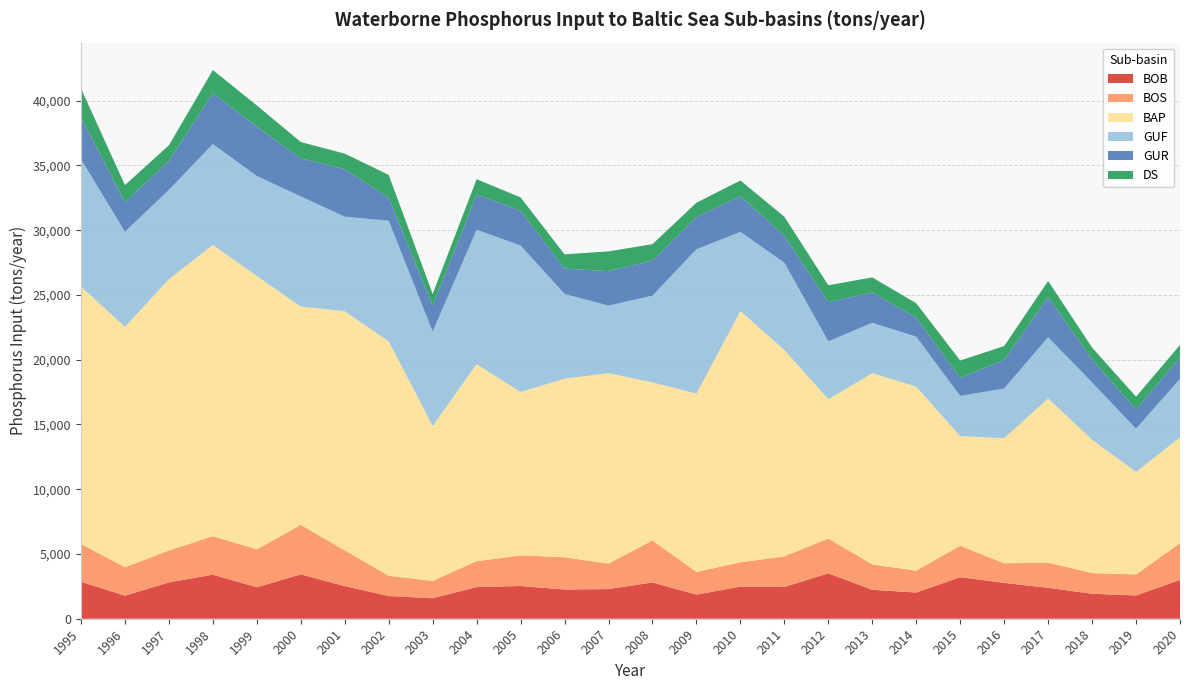

Reading left to right, what are all the values shown in this chart?

BOB: 1995=2848.4	1996=1779.3	1997=2807.0	1998=3400.9	1999=2429.2	2000=3426.4	2001=2515.8	2002=1753.8	2003=1582.6	2004=2443.7	2005=2525.0	2006=2255.1	2007=2291.1	2008=2801.5	2009=1858.2	2010=2480.7	2011=2452.3	2012=3508.7	2013=2232.7	2014=2024.1	2015=3209.5	2016=2766.3	2017=2385.4	2018=1930.3	2019=1796.2	2020=2999.4
BOS: 1995=2924.8	1996=2196.5	1997=2461.3	1998=2971.6	1999=2930.6	2000=3822.9	2001=2766.9	2002=1563.6	2003=1337.1	2004=2000.2	2005=2368.2	2006=2489.8	2007=1965.2	2008=3246.9	2009=1749.3	2010=1878.6	2011=2361.1	2012=2690.4	2013=1956.9	2014=1688.2	2015=2426.7	2016=1515.3	2017=1942.6	2018=1591.9	2019=1624.2	2020=2835.2
BAP: 1995=19884.2	1996=18562.5	1997=20949.8	1998=22496.3	1999=21103.6	2000=16853.9	2001=18459.8	2002=18099.6	2003=11966.5	2004=15210.2	2005=12614.0	2006=13790.6	2007=14705.8	2008=12197.5	2009=13777.7	2010=19397.6	2011=15939.4	2012=10753.6	2013=14770.0	2014=14209.5	2015=8464.3	2016=9658.5	2017=12682.1	2018=10297.8	2019=7915.6	2020=8163.6
GUF: 1995=9821.4	1996=7338.8	1997=6901.5	1998=7783.7	1999=7718.6	2000=8506.9	2001=7302.0	2002=9315.4	2003=7286.2	2004=10385.2	2005=11312.0	2006=6538.9	2007=5216.2	2008=6702.0	2009=11144.5	2010=6114.5	2011=6737.7	2012=4466.1	2013=3895.7	2014=3855.0	2015=3110.2	2016=3834.6	2017=4727.4	2018=4424.9	2019=3340.5	2020=4522.6
GUR: 1995=3263.2	1996=2291.4	1997=2219.4	1998=3941.9	1999=3810.1	2000=2938.3	2001=3666.8	2002=1772.7	2003=2018.2	2004=2717.5	2005=2699.2	2006=1961.5	2007=2664.9	2008=2704.5	2009=2501.2	2010=2763.2	2011=2085.7	2012=3029.5	2013=2342.8	2014=1471.3	2015=1389.8	2016=2210.7	2017=3095.8	2018=1780.9	2019=1486.1	2020=1669.2
DS: 1995=2203.5	1996=1314.4	1997=1219.1	1998=1773.9	1999=1642.5	2000=1260.3	2001=1203.5	2002=1764.7	2003=888.7	2004=1184.2	2005=1014.4	2006=1102.0	2007=1522.3	2008=1272.4	2009=1092.4	2010=1203.9	2011=1466.3	2012=1302.1	2013=1160.5	2014=1111.6	2015=1338.7	2016=1069.7	2017=1250.6	2018=916.6	2019=983.8	2020=947.7